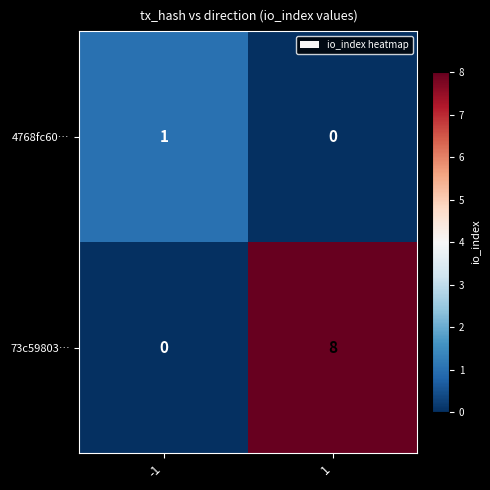

True or false: 73c59803… has a value of 3 at 1.

False